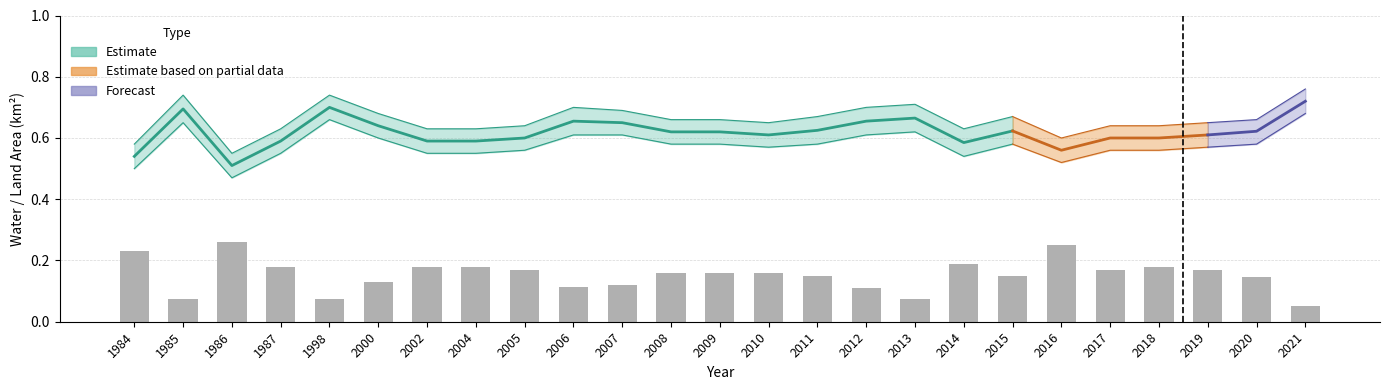

What is the value of the 2nd bar from the left?

0.1